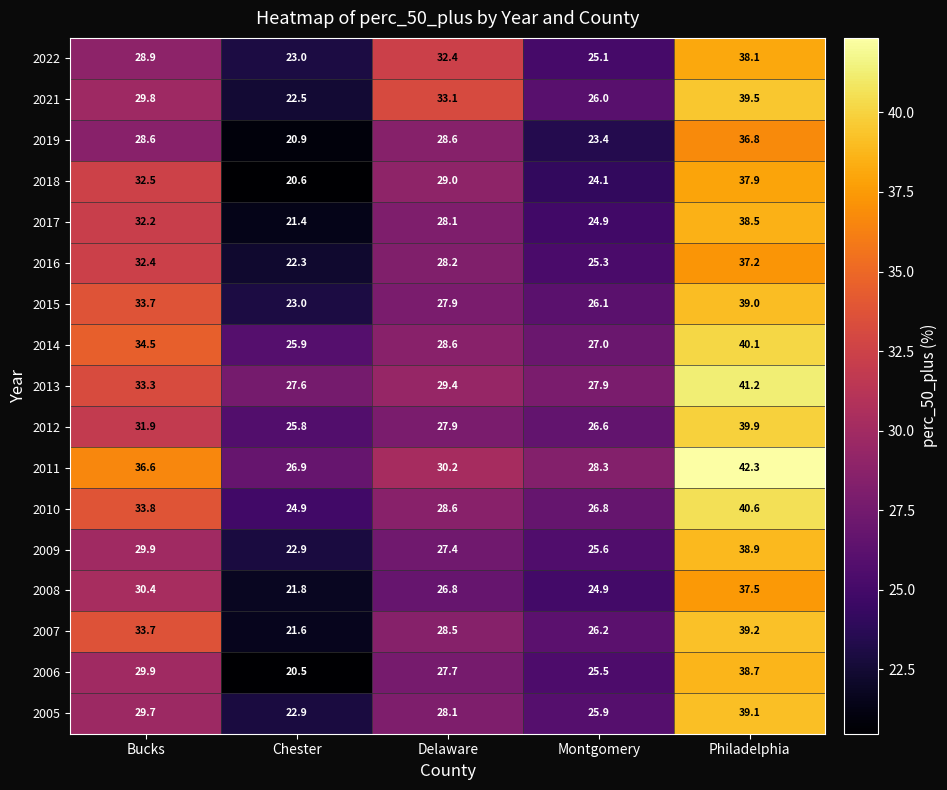

How many values in the 2021 series are below 29?

2